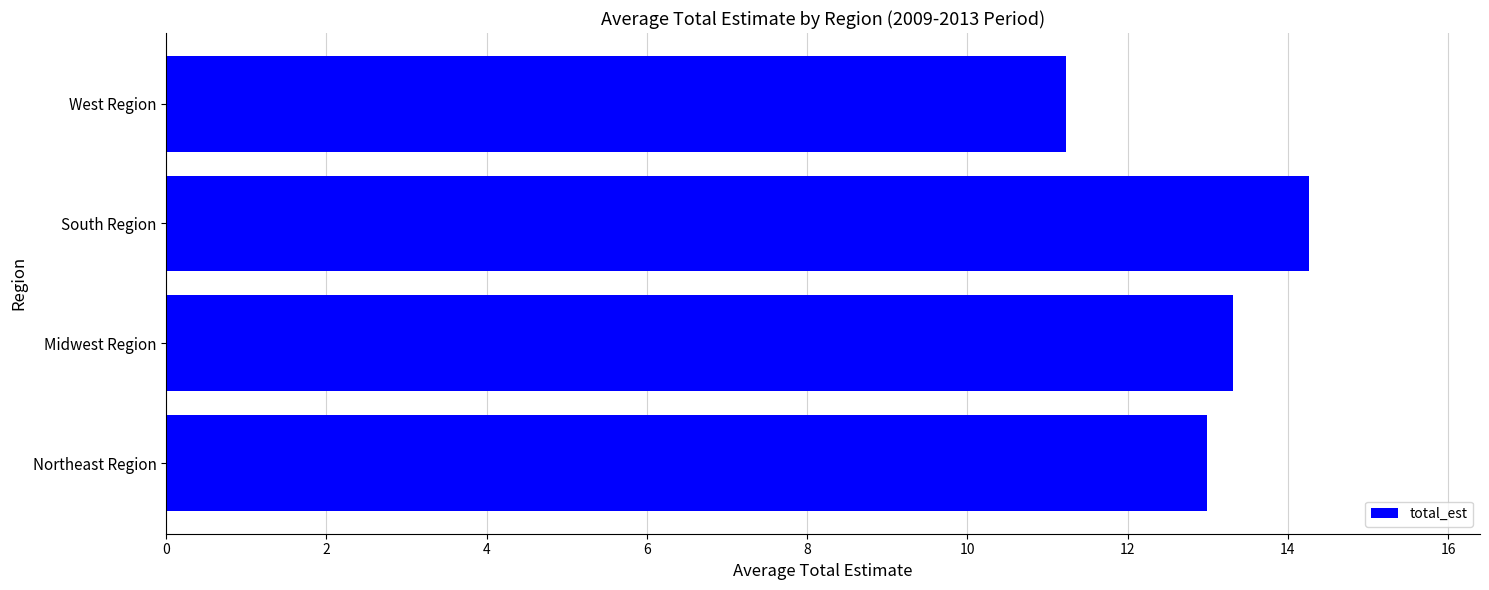

What is the approximate value at Northeast Region?

13.0